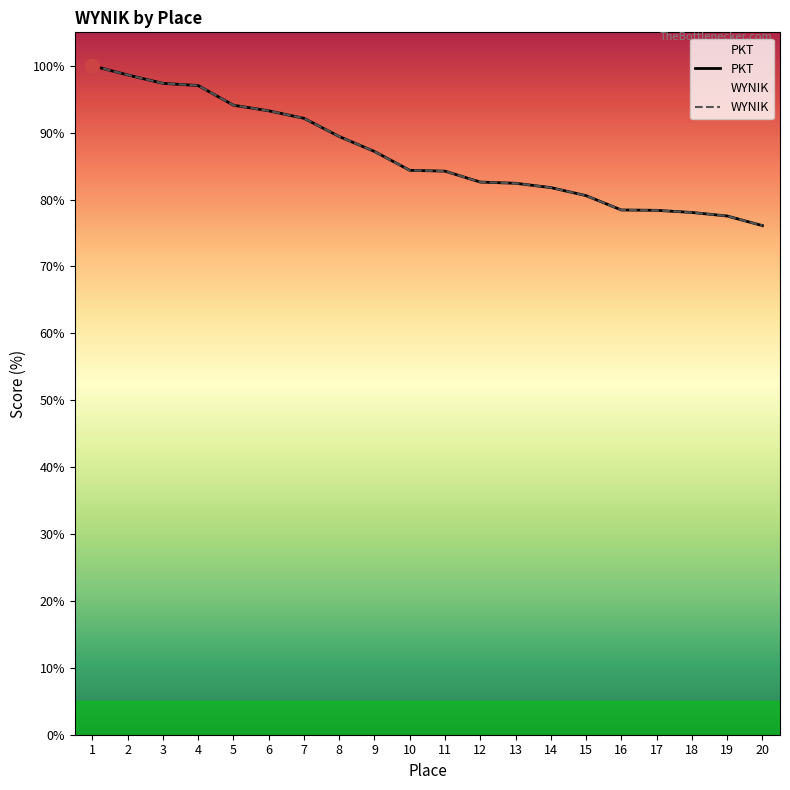

The WYNIK series shows 148.4 at 7. True or false?

False